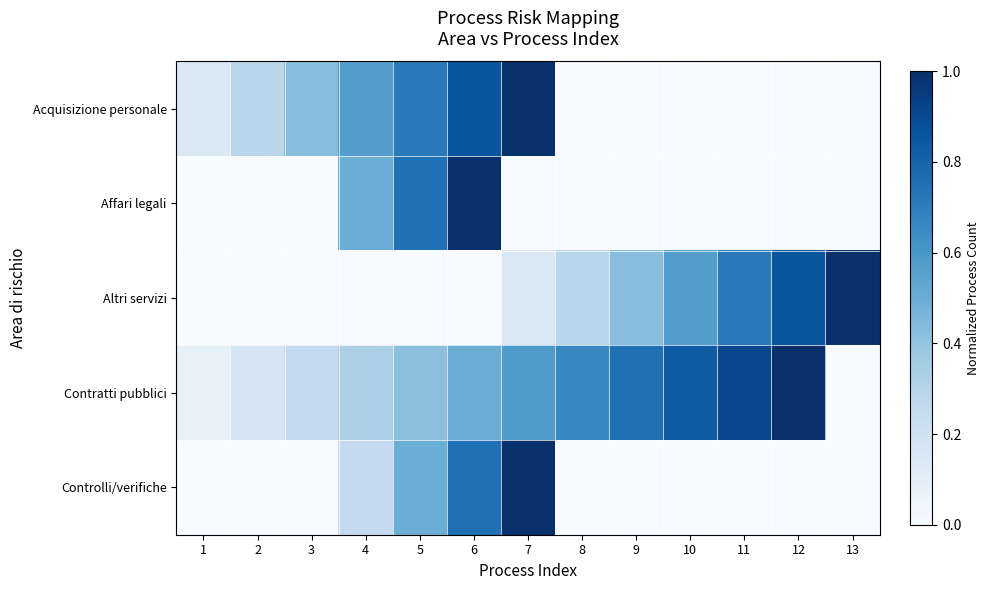

What is the spread (max minus min) of values at 9?

0.8